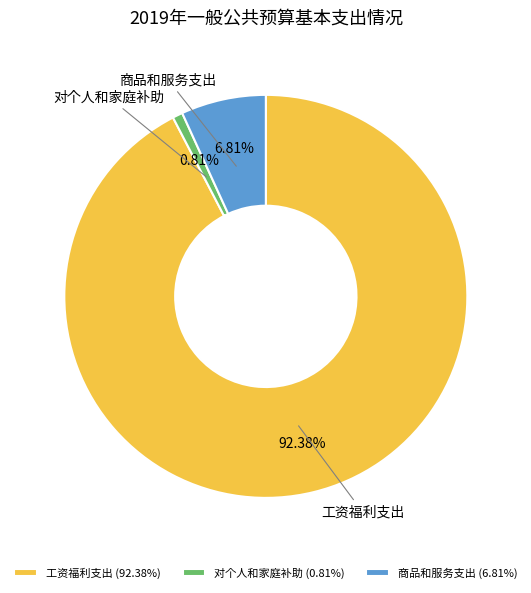

Is it true that 工资福利支出 is 82% of the pie?

False